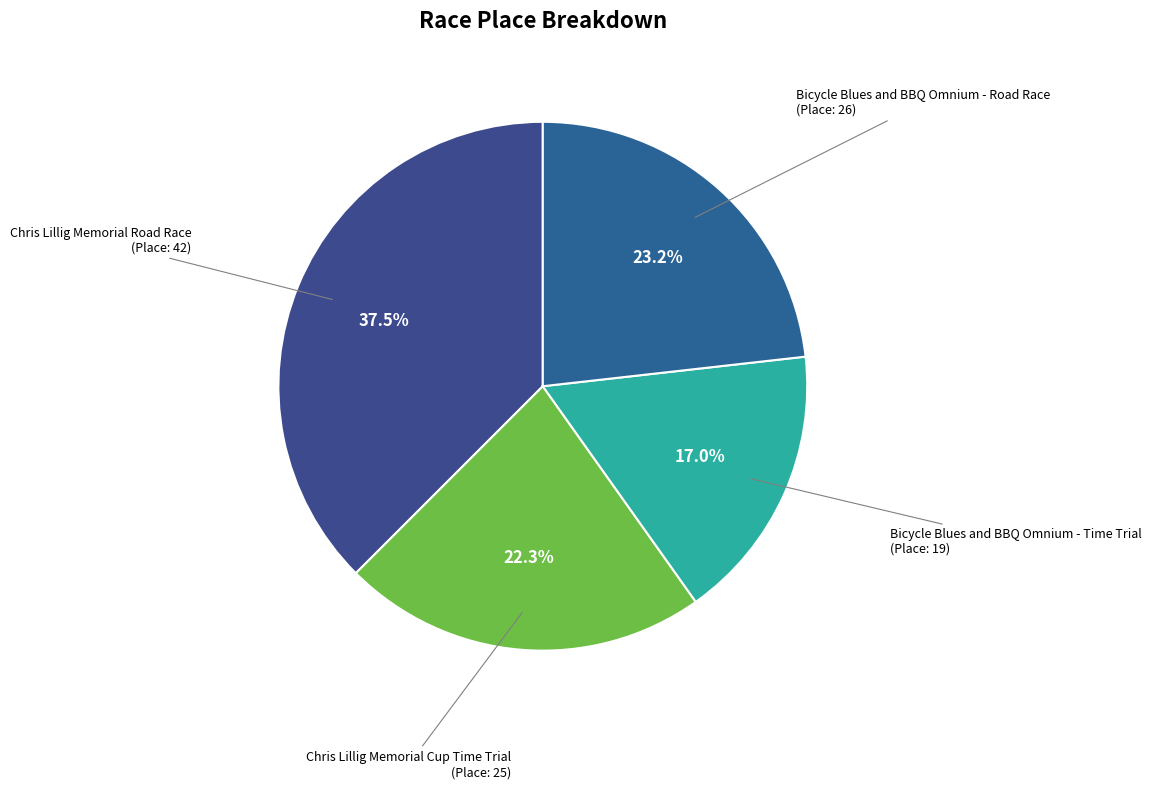

How many segments does this pie chart have?

4